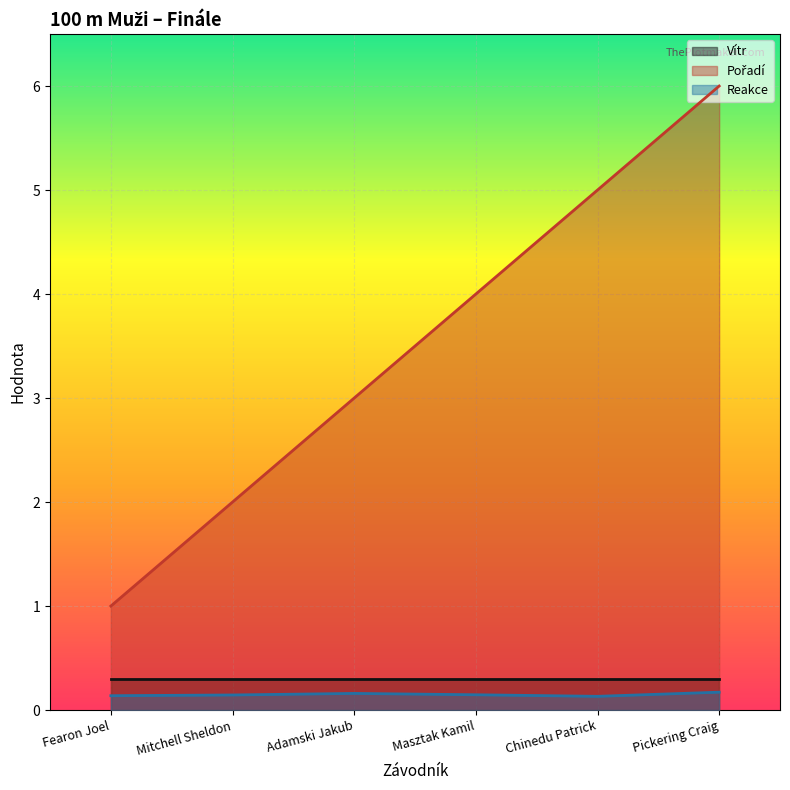

What is the maximum value for Pořadí?

6.0